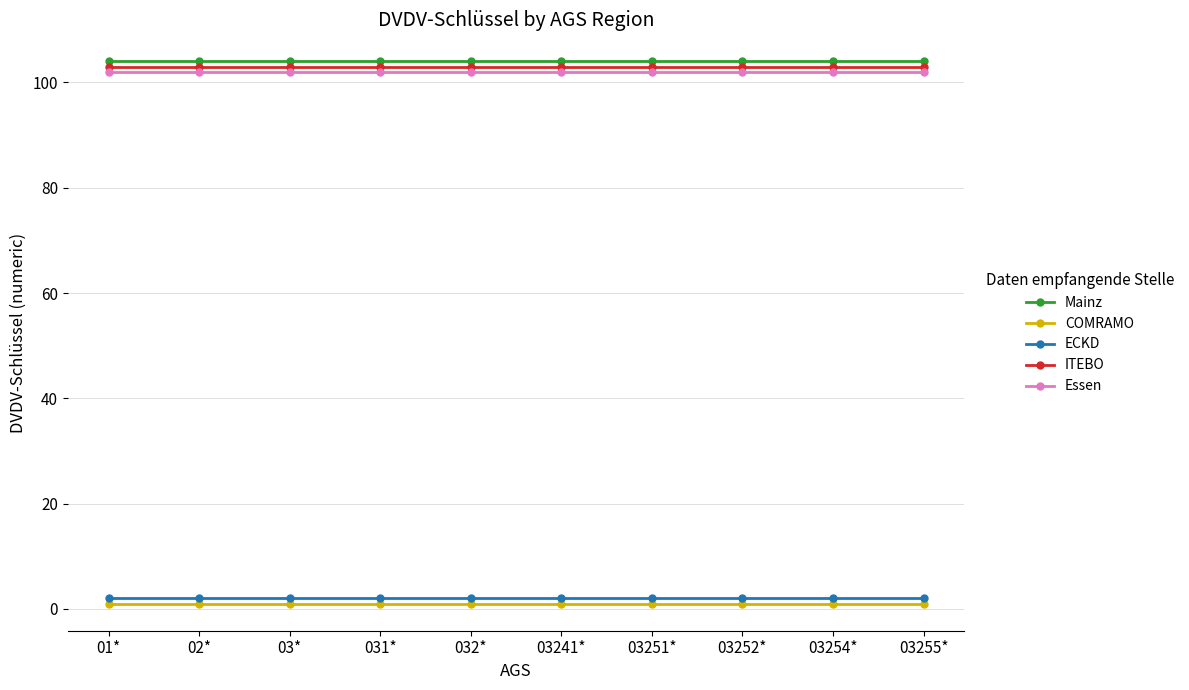

True or false: ITEBO has a value of 103 at 03255*.

True